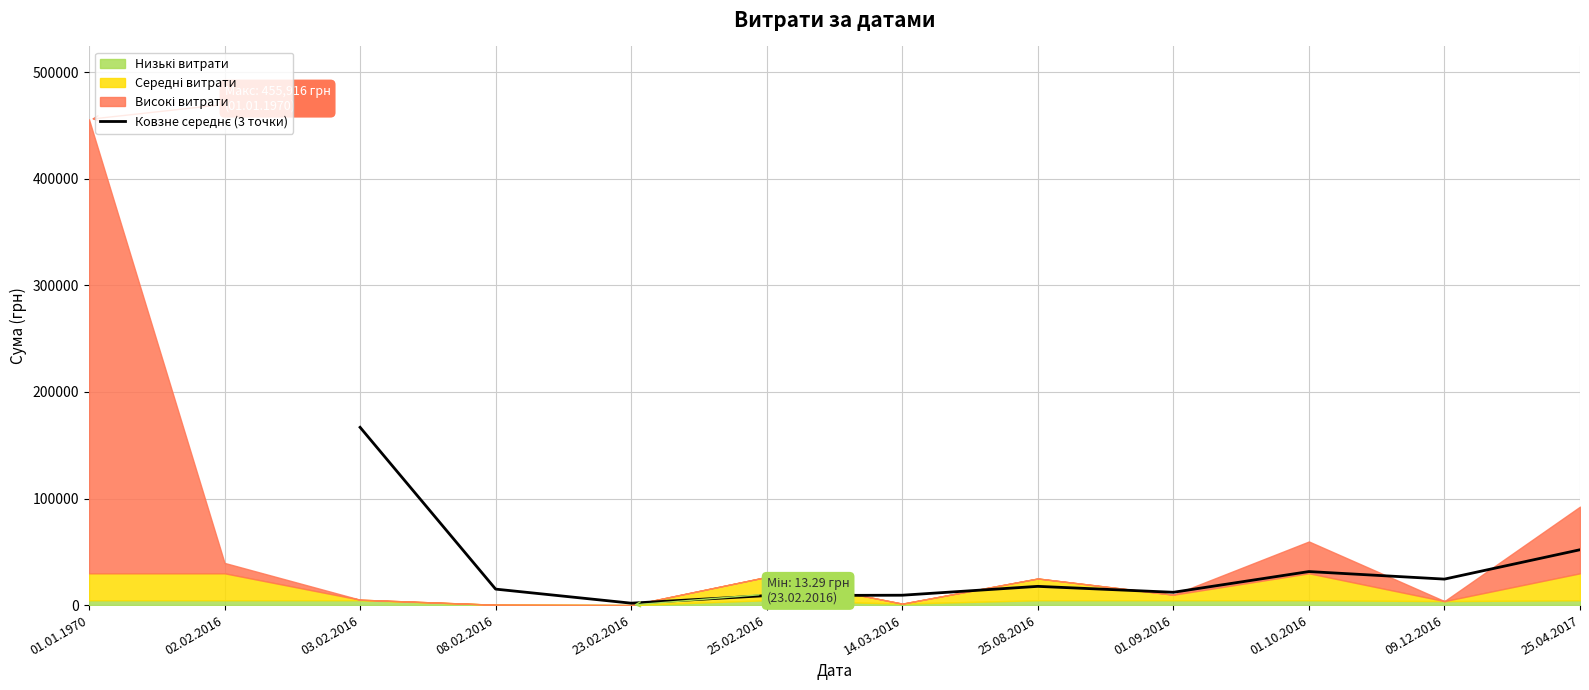

What is the change in value from 01.10.2016 to 25.04.2017?

+20478.6